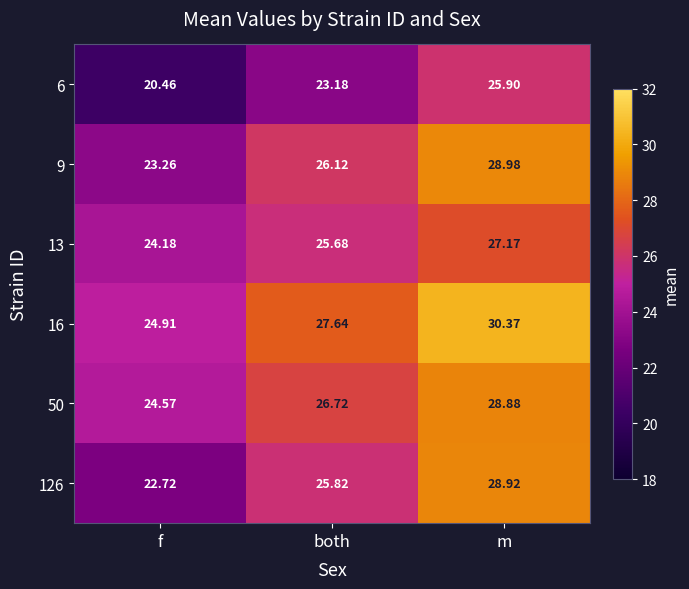

At which label does 13 first exceed 25?

both